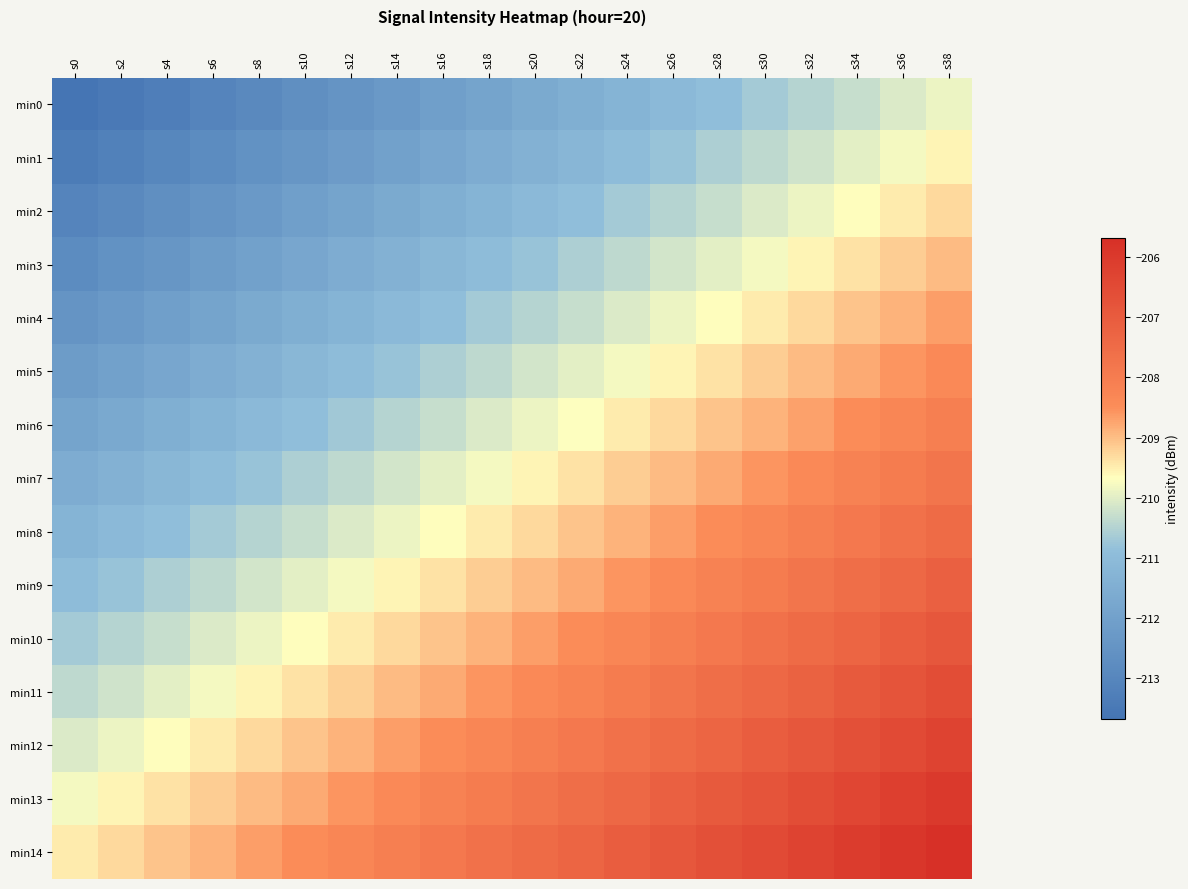

Reading right to left, list all the values displayed in this chart.

min0: s38=-209.9	s36=-210.1	s34=-210.3	s32=-210.5	s30=-210.7	s28=-210.9	s26=-211.1	s24=-211.3	s22=-211.5	s20=-211.7	s18=-211.9	s16=-212.1	s14=-212.3	s12=-212.5	s10=-212.7	s8=-212.9	s6=-213.1	s4=-213.3	s2=-213.5	s0=-213.7
min1: s38=-209.6	s36=-209.8	s34=-210.0	s32=-210.2	s30=-210.4	s28=-210.6	s26=-210.8	s24=-211.0	s22=-211.2	s20=-211.4	s18=-211.6	s16=-211.8	s14=-212.0	s12=-212.2	s10=-212.4	s8=-212.6	s6=-212.8	s4=-213.0	s2=-213.2	s0=-213.4
min2: s38=-209.3	s36=-209.5	s34=-209.7	s32=-209.9	s30=-210.1	s28=-210.3	s26=-210.5	s24=-210.7	s22=-210.9	s20=-211.1	s18=-211.3	s16=-211.5	s14=-211.7	s12=-211.9	s10=-212.1	s8=-212.3	s6=-212.5	s4=-212.7	s2=-212.9	s0=-213.1
min3: s38=-209.0	s36=-209.2	s34=-209.4	s32=-209.6	s30=-209.8	s28=-210.0	s26=-210.2	s24=-210.4	s22=-210.6	s20=-210.8	s18=-211.0	s16=-211.2	s14=-211.4	s12=-211.6	s10=-211.8	s8=-212.0	s6=-212.2	s4=-212.4	s2=-212.6	s0=-212.8
min4: s38=-208.7	s36=-208.9	s34=-209.1	s32=-209.3	s30=-209.5	s28=-209.7	s26=-209.9	s24=-210.1	s22=-210.3	s20=-210.5	s18=-210.7	s16=-210.9	s14=-211.1	s12=-211.3	s10=-211.5	s8=-211.7	s6=-211.9	s4=-212.1	s2=-212.3	s0=-212.5
min5: s38=-208.4	s36=-208.6	s34=-208.8	s32=-209.0	s30=-209.2	s28=-209.4	s26=-209.6	s24=-209.8	s22=-210.0	s20=-210.2	s18=-210.4	s16=-210.6	s14=-210.8	s12=-211.0	s10=-211.2	s8=-211.4	s6=-211.6	s4=-211.8	s2=-212.0	s0=-212.2
min6: s38=-208.1	s36=-208.3	s34=-208.5	s32=-208.7	s30=-208.9	s28=-209.1	s26=-209.3	s24=-209.5	s22=-209.7	s20=-209.9	s18=-210.1	s16=-210.3	s14=-210.5	s12=-210.7	s10=-210.9	s8=-211.1	s6=-211.3	s4=-211.5	s2=-211.7	s0=-211.9
min7: s38=-207.8	s36=-208.0	s34=-208.2	s32=-208.4	s30=-208.6	s28=-208.8	s26=-209.0	s24=-209.2	s22=-209.4	s20=-209.6	s18=-209.8	s16=-210.0	s14=-210.2	s12=-210.4	s10=-210.6	s8=-210.8	s6=-211.0	s4=-211.2	s2=-211.4	s0=-211.6
min8: s38=-207.5	s36=-207.7	s34=-207.9	s32=-208.1	s30=-208.3	s28=-208.5	s26=-208.7	s24=-208.9	s22=-209.1	s20=-209.3	s18=-209.5	s16=-209.7	s14=-209.9	s12=-210.1	s10=-210.3	s8=-210.5	s6=-210.7	s4=-210.9	s2=-211.1	s0=-211.3
min9: s38=-207.2	s36=-207.4	s34=-207.6	s32=-207.8	s30=-208.0	s28=-208.2	s26=-208.4	s24=-208.6	s22=-208.8	s20=-209.0	s18=-209.2	s16=-209.4	s14=-209.6	s12=-209.8	s10=-210.0	s8=-210.2	s6=-210.4	s4=-210.6	s2=-210.8	s0=-211.0
min10: s38=-206.9	s36=-207.1	s34=-207.3	s32=-207.5	s30=-207.7	s28=-207.9	s26=-208.1	s24=-208.3	s22=-208.5	s20=-208.7	s18=-208.9	s16=-209.1	s14=-209.3	s12=-209.5	s10=-209.7	s8=-209.9	s6=-210.1	s4=-210.3	s2=-210.5	s0=-210.7
min11: s38=-206.6	s36=-206.8	s34=-207.0	s32=-207.2	s30=-207.4	s28=-207.6	s26=-207.8	s24=-208.0	s22=-208.2	s20=-208.4	s18=-208.6	s16=-208.8	s14=-209.0	s12=-209.2	s10=-209.4	s8=-209.6	s6=-209.8	s4=-210.0	s2=-210.2	s0=-210.4
min12: s38=-206.3	s36=-206.5	s34=-206.7	s32=-206.9	s30=-207.1	s28=-207.3	s26=-207.5	s24=-207.7	s22=-207.9	s20=-208.1	s18=-208.3	s16=-208.5	s14=-208.7	s12=-208.9	s10=-209.1	s8=-209.3	s6=-209.5	s4=-209.7	s2=-209.9	s0=-210.1
min13: s38=-206.0	s36=-206.2	s34=-206.4	s32=-206.6	s30=-206.8	s28=-207.0	s26=-207.2	s24=-207.4	s22=-207.6	s20=-207.8	s18=-208.0	s16=-208.2	s14=-208.4	s12=-208.6	s10=-208.8	s8=-209.0	s6=-209.2	s4=-209.4	s2=-209.6	s0=-209.8
min14: s38=-205.7	s36=-205.9	s34=-206.1	s32=-206.3	s30=-206.5	s28=-206.7	s26=-206.9	s24=-207.1	s22=-207.3	s20=-207.5	s18=-207.7	s16=-207.9	s14=-208.1	s12=-208.3	s10=-208.5	s8=-208.7	s6=-208.9	s4=-209.1	s2=-209.3	s0=-209.5